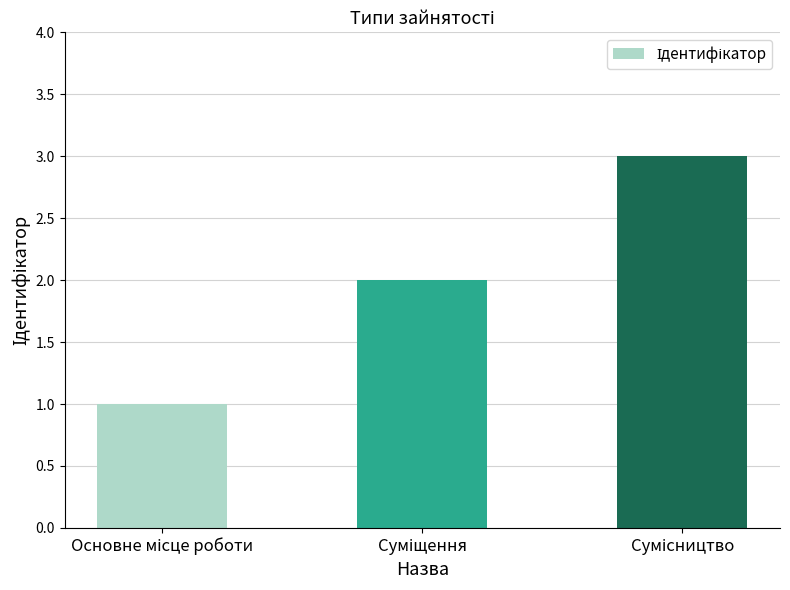

What is the sum of all values?

6